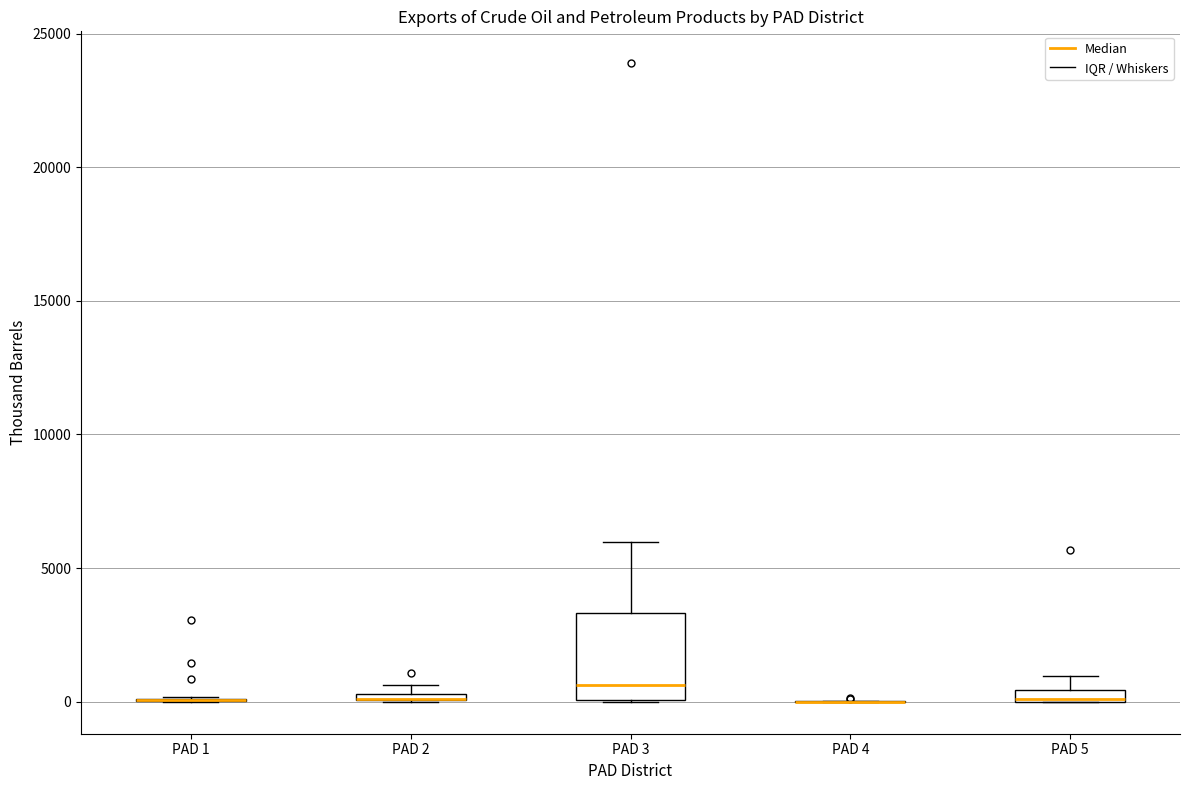

Where is the lower edge of the box for PAD 3 on the y-axis? The values are not printed on the chart, so give them approximately, as read against the axis.

0